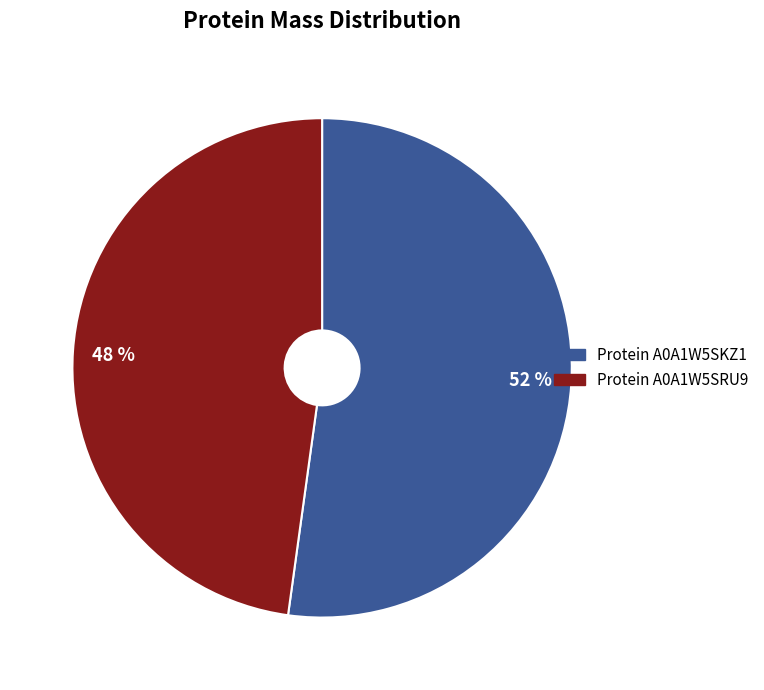

Does Protein A0A1W5SRU9 represent more than half of the total?

No